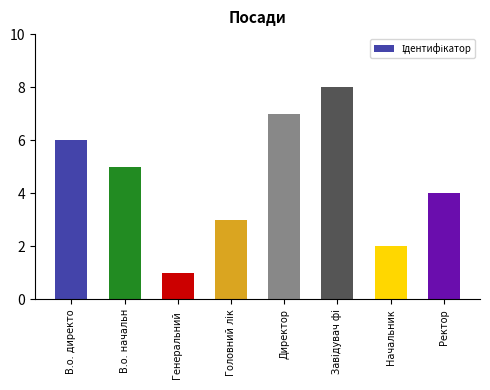

What is the minimum value shown in the chart?

1